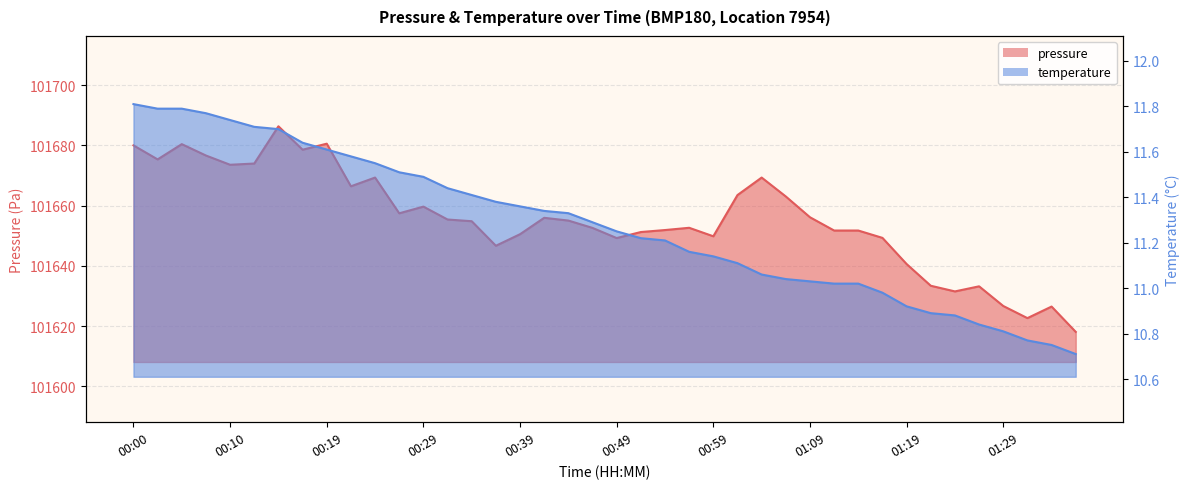

How many lines are shown in the chart?

2